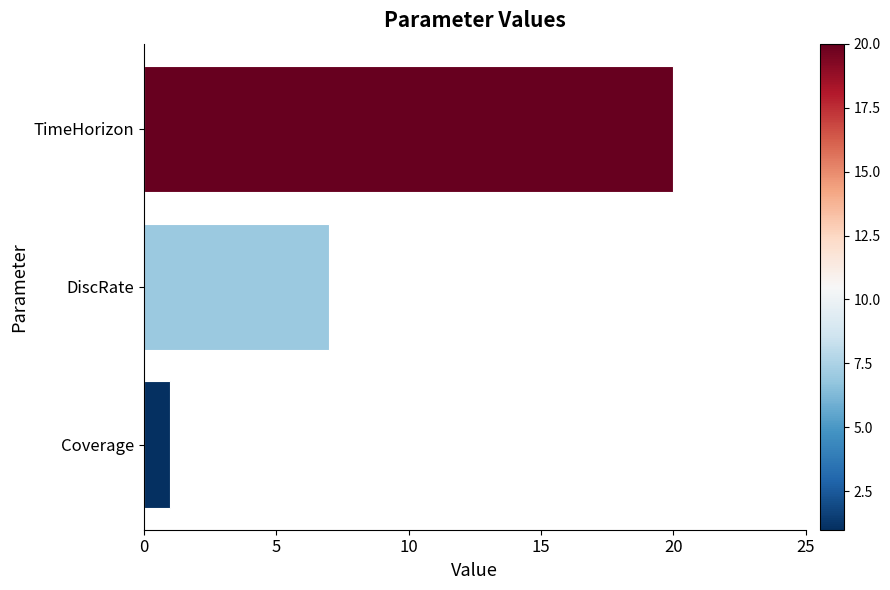

Rank the categories by value from lowest to highest.

Coverage, DiscRate, TimeHorizon